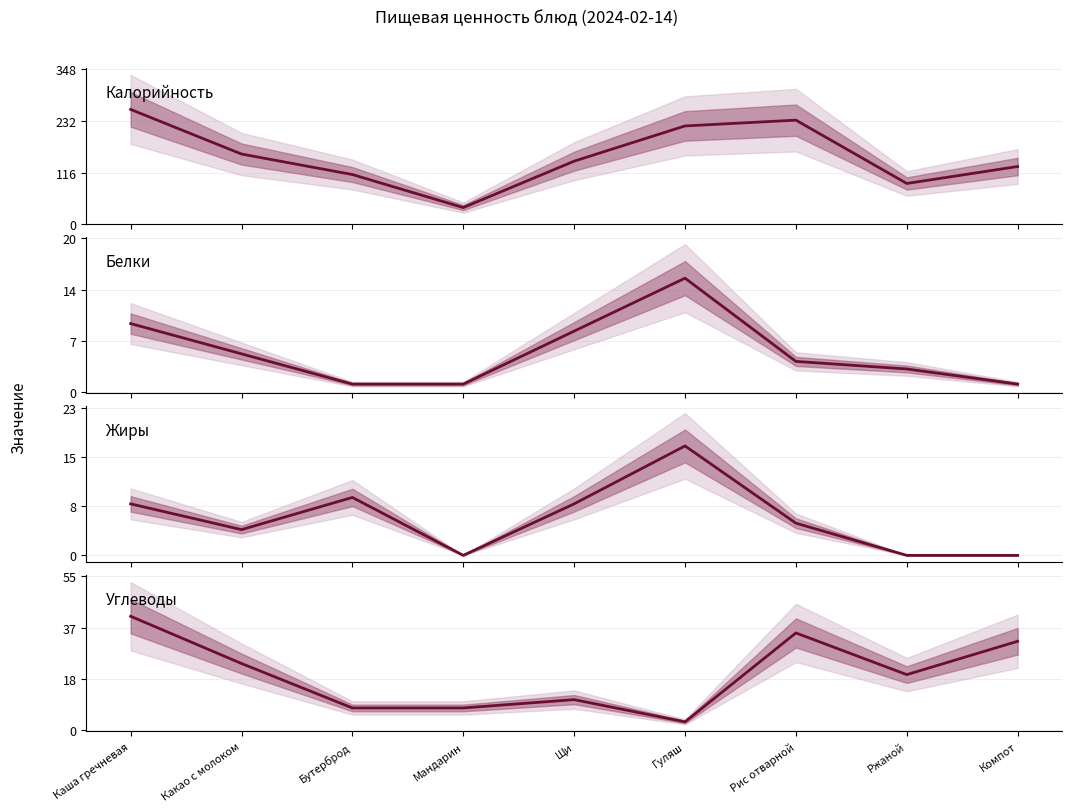

What are all the series names shown in the legend?

Калорийность, Белки, Жиры, Углеводы